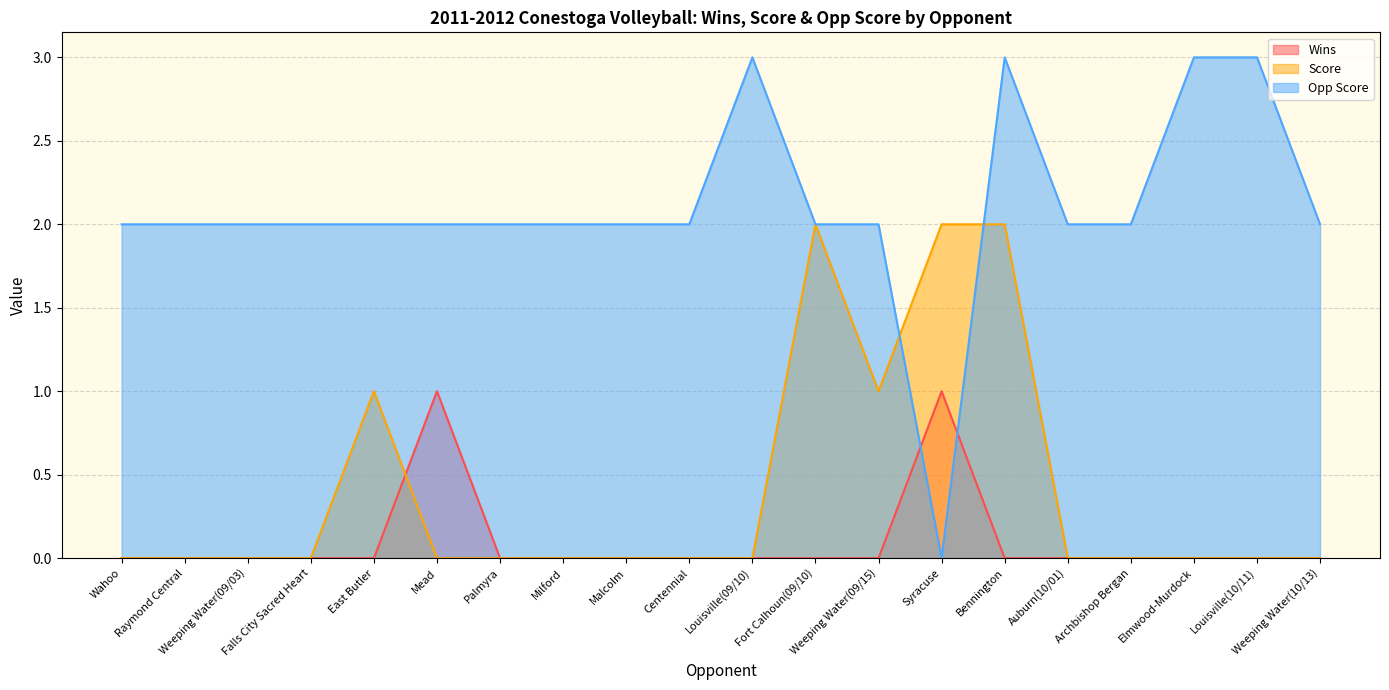

Reading left to right, what are all the values shown in this chart?

Wins: Wahoo=0	Raymond Central=0	Weeping Water(09/03)=0	Falls City Sacred Heart=0	East Butler=0	Mead=1	Palmyra=0	Milford=0	Malcolm=0	Centennial=0	Louisville(09/10)=0	Fort Calhoun(09/10)=0	Weeping Water(09/15)=0	Syracuse=1	Bennington=0	Auburn(10/01)=0	Archbishop Bergan=0	Elmwood-Murdock=0	Louisville(10/11)=0	Weeping Water(10/13)=0
Score: Wahoo=0	Raymond Central=0	Weeping Water(09/03)=0	Falls City Sacred Heart=0	East Butler=1	Mead=0	Palmyra=0	Milford=0	Malcolm=0	Centennial=0	Louisville(09/10)=0	Fort Calhoun(09/10)=2	Weeping Water(09/15)=1	Syracuse=2	Bennington=2	Auburn(10/01)=0	Archbishop Bergan=0	Elmwood-Murdock=0	Louisville(10/11)=0	Weeping Water(10/13)=0
Opp Score: Wahoo=2	Raymond Central=2	Weeping Water(09/03)=2	Falls City Sacred Heart=2	East Butler=2	Mead=2	Palmyra=2	Milford=2	Malcolm=2	Centennial=2	Louisville(09/10)=3	Fort Calhoun(09/10)=2	Weeping Water(09/15)=2	Syracuse=0	Bennington=3	Auburn(10/01)=2	Archbishop Bergan=2	Elmwood-Murdock=3	Louisville(10/11)=3	Weeping Water(10/13)=2